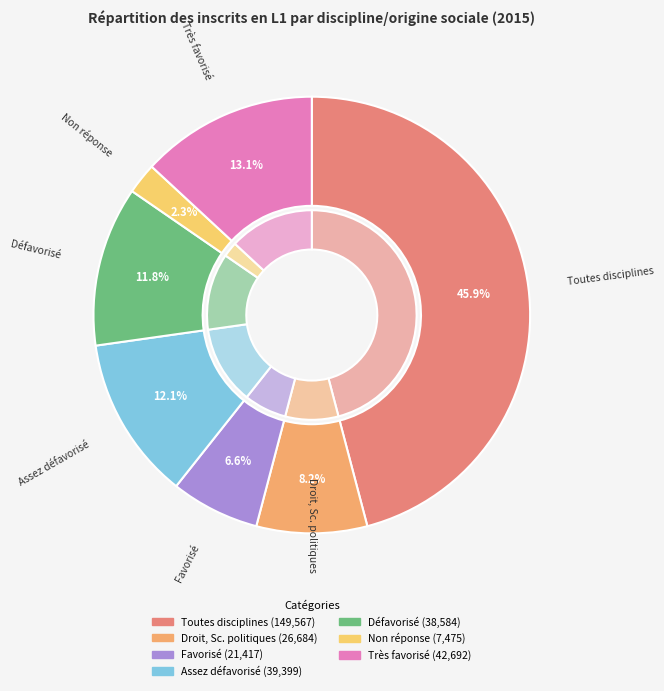

Does Très favorisé account for over 50% of the chart?

No